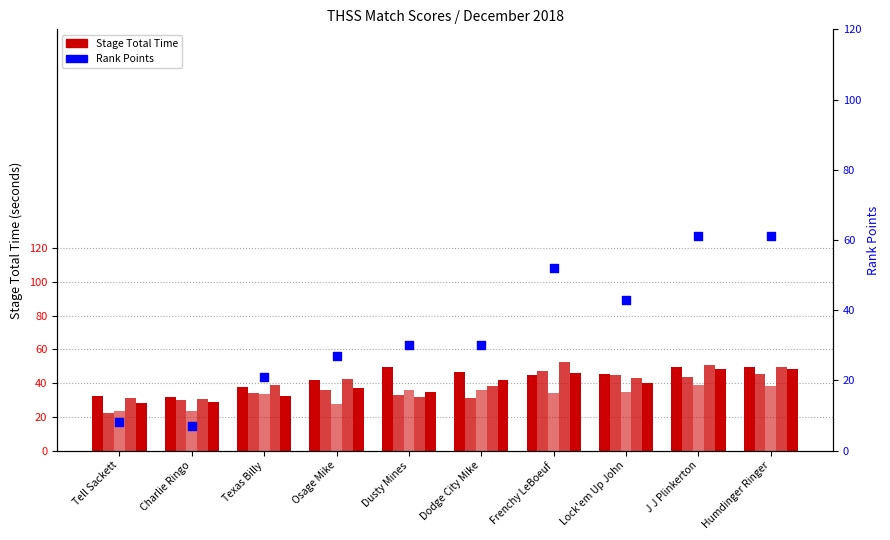

Which series reaches the minimum Y coordinate?

Rank Points